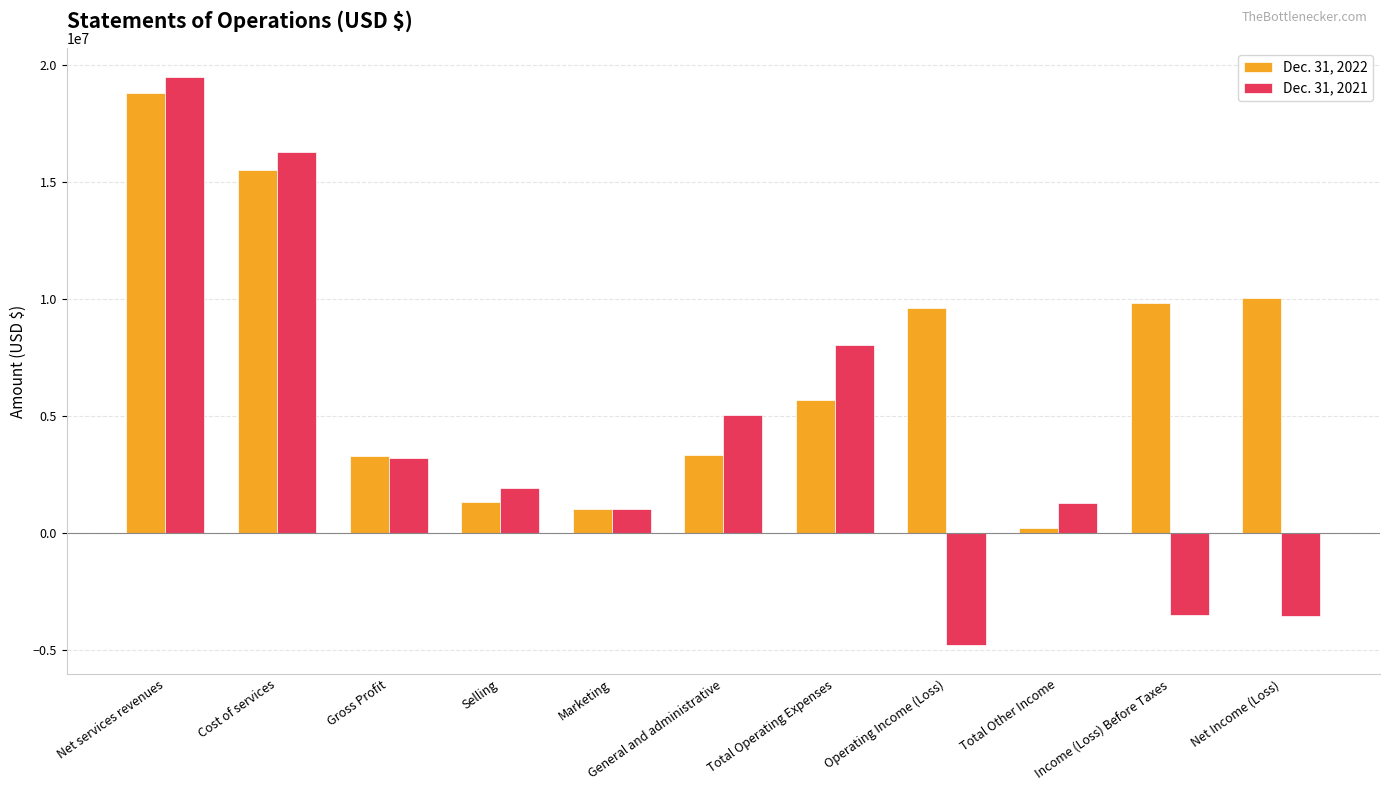

Which series changed the most between Marketing and Income (Loss) Before Taxes?

Dec. 31, 2022